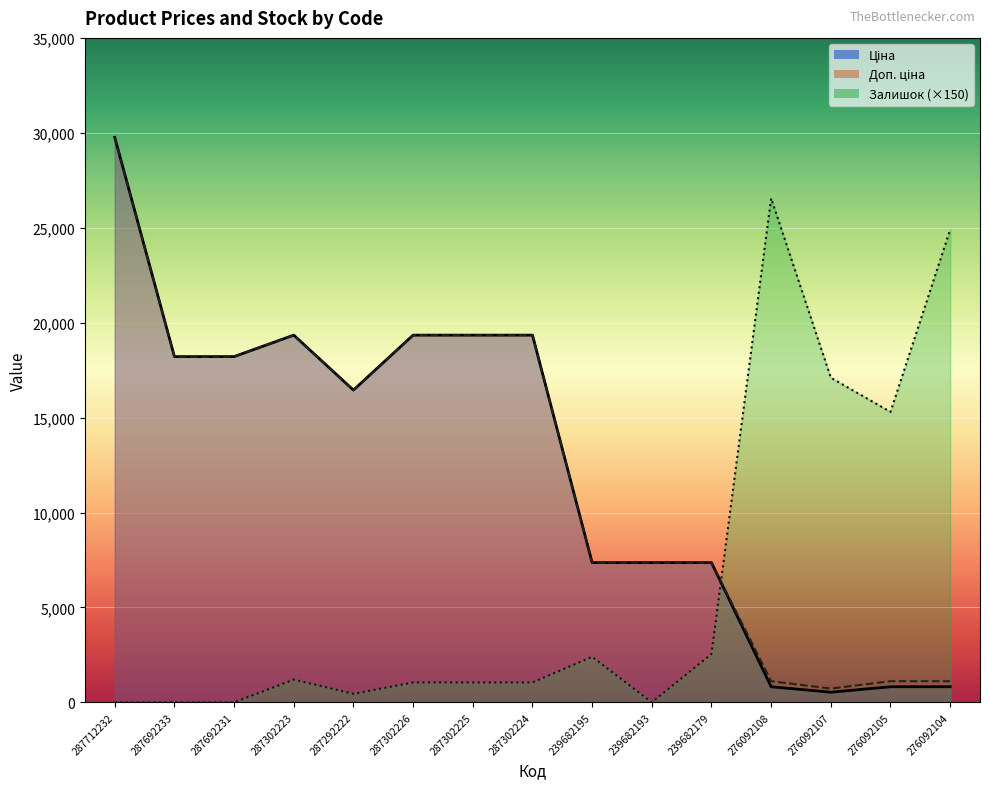

Is the value of Доп. ціна at 287292222 greater than the value of Ціна at 276092107?

Yes